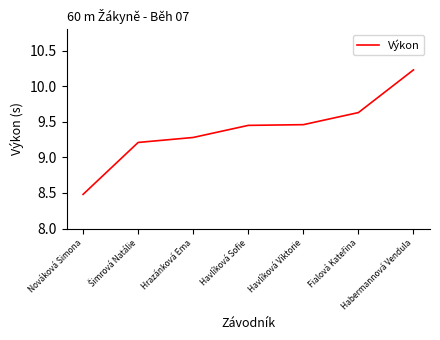

Is it true that the value at Havlíková Sofie is 16.1?

False